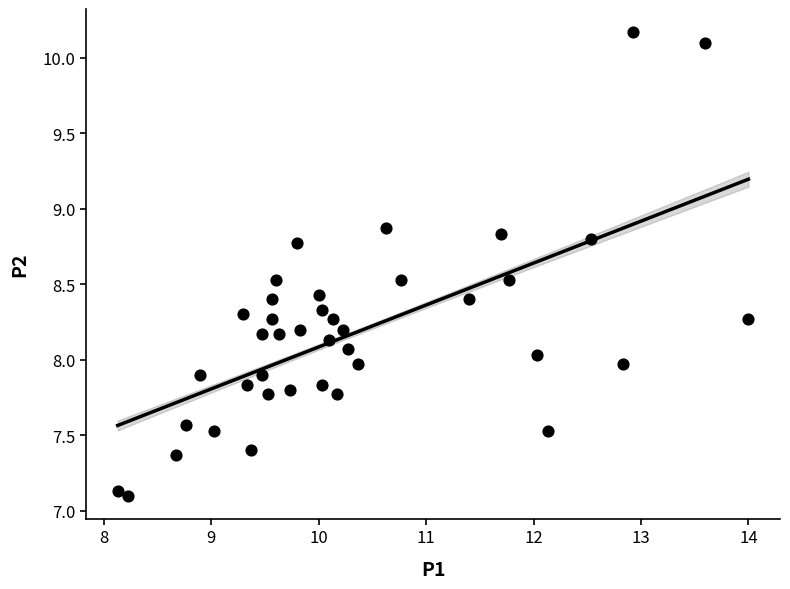

What is the range of Y values (max minus min)?

3.1